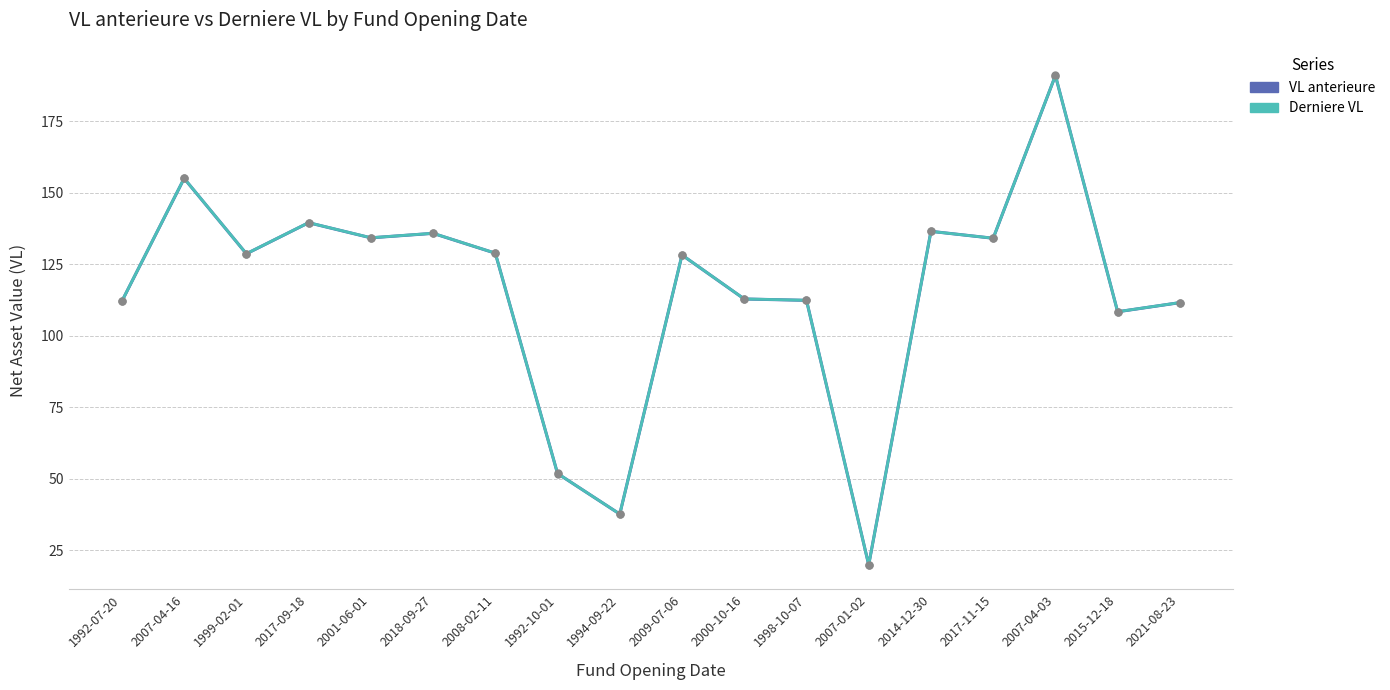

How many data points does each series have?

18